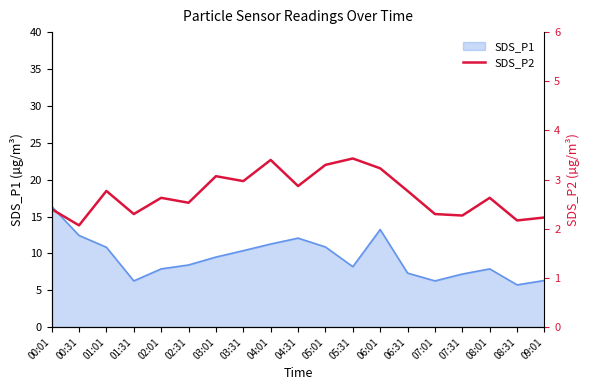

What is the maximum value for SDS_P1?

16.4